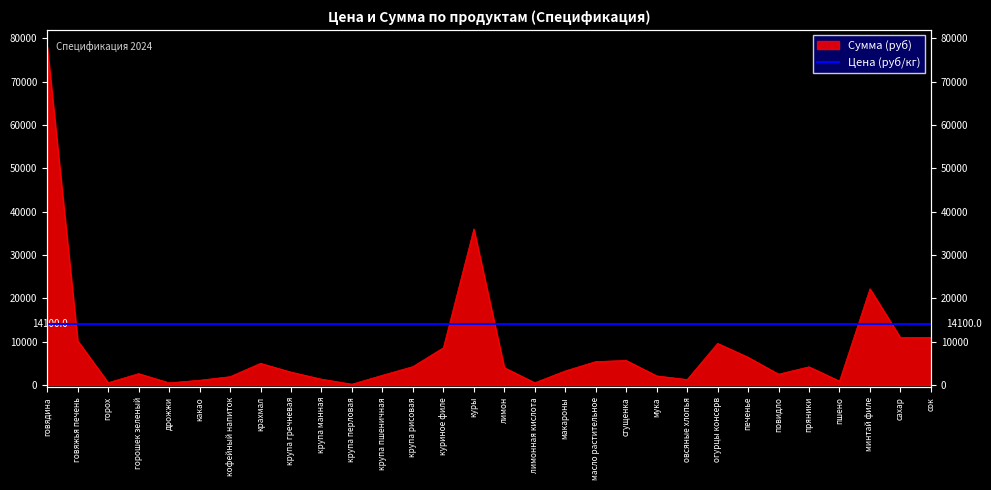

What is the change in value from лимон to пряники?

+200